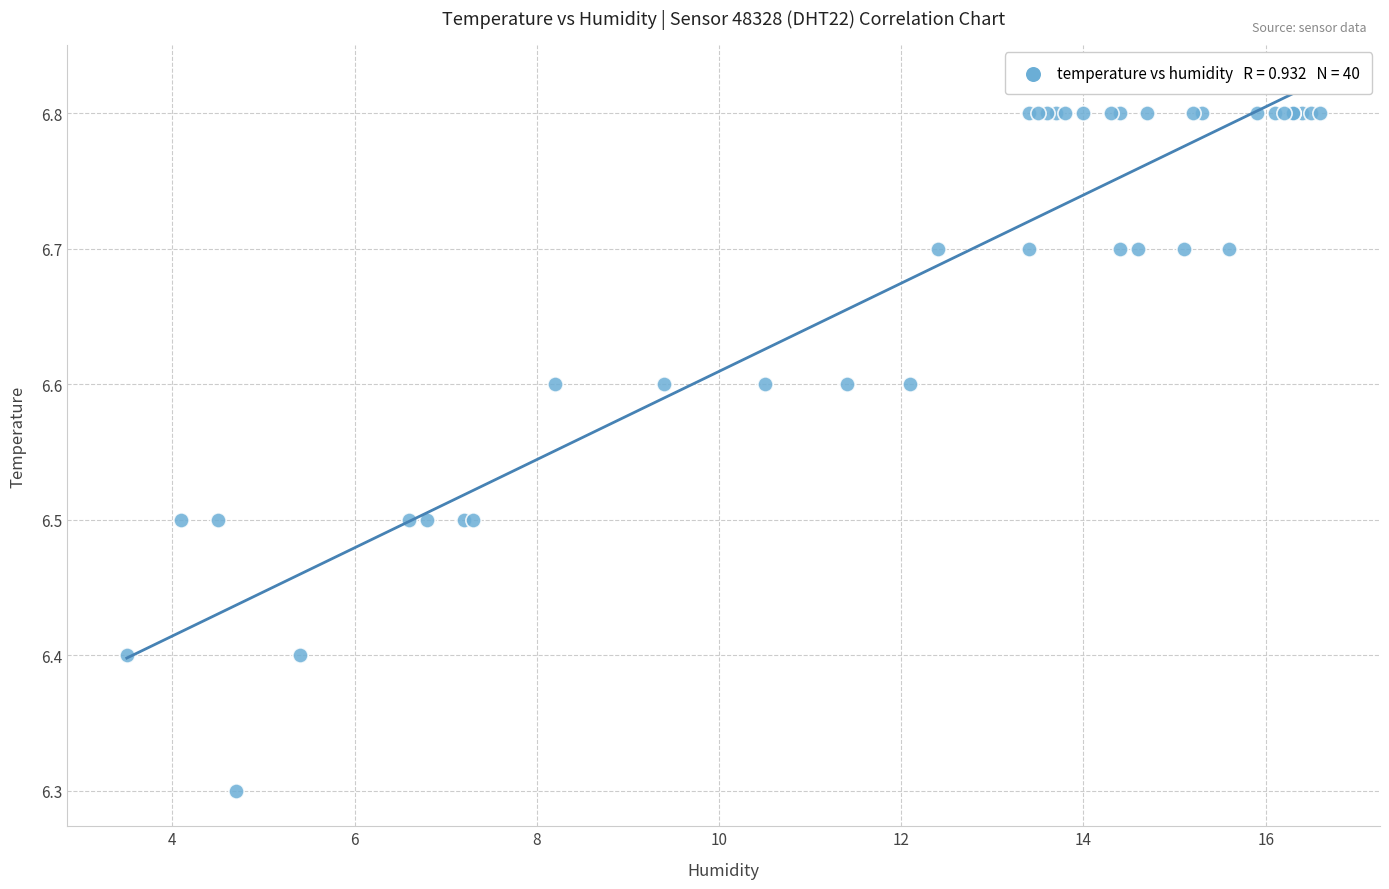

What Y value in the scatter plot is closest to 6?

6.3